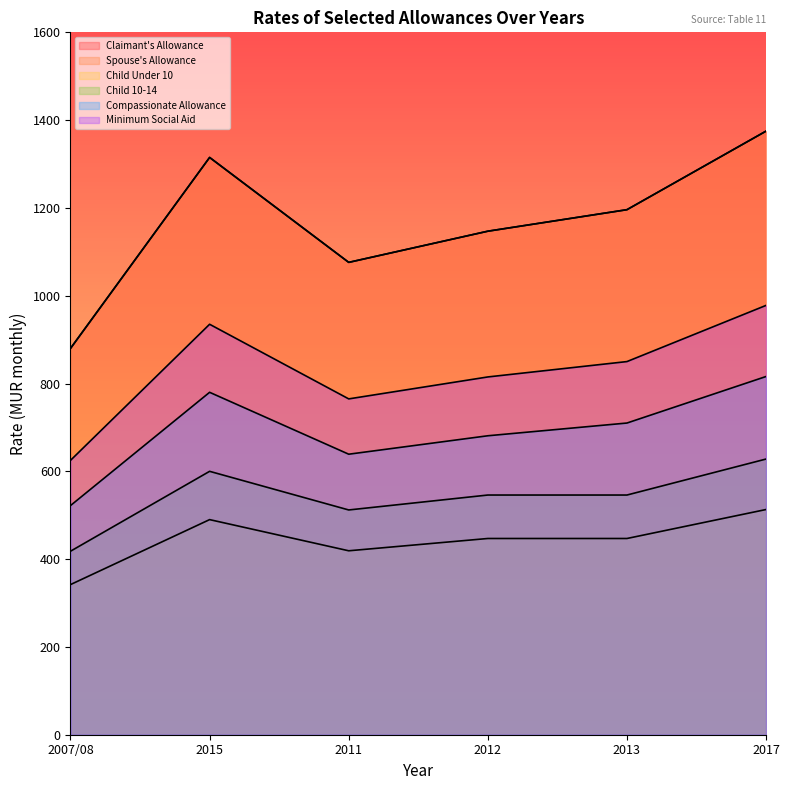

True or false: Child Under 10 and Minimum Social Aid cross at least once.

False